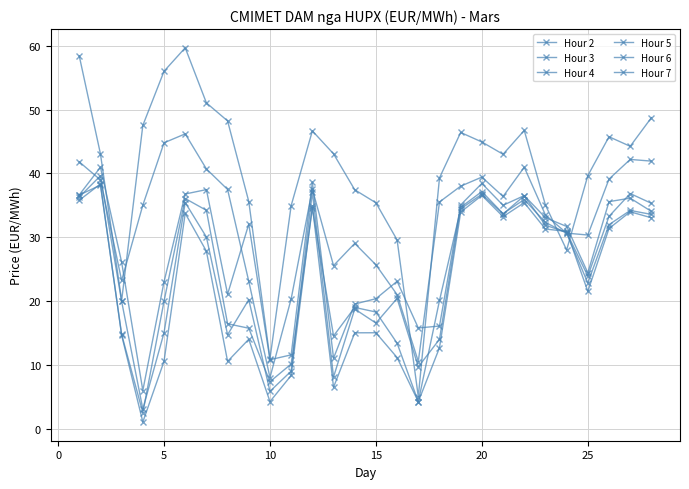

Does the chart display data point markers on the line(s)?

Yes